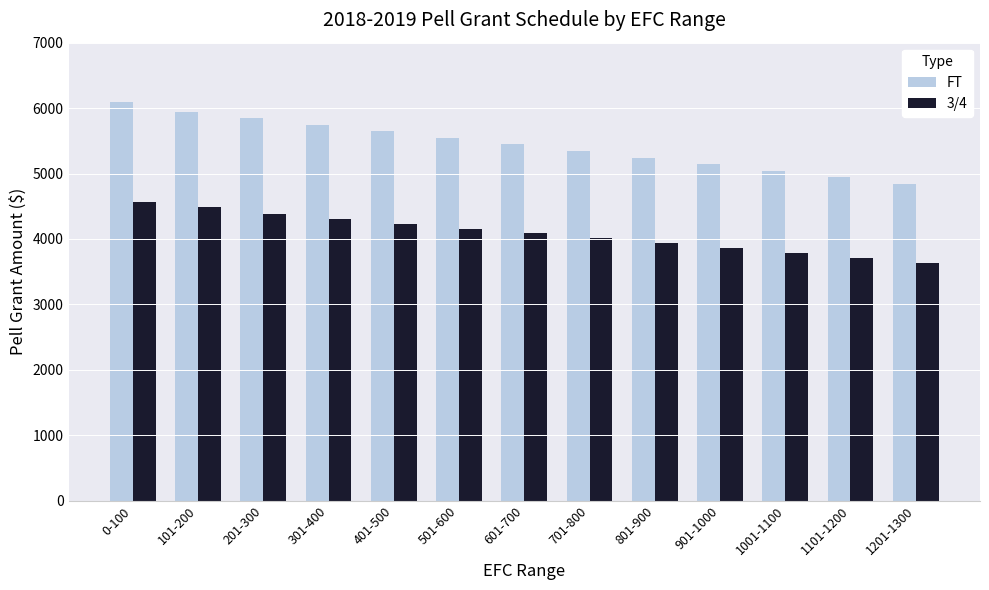

What are all the series names shown in the legend?

FT, 3/4